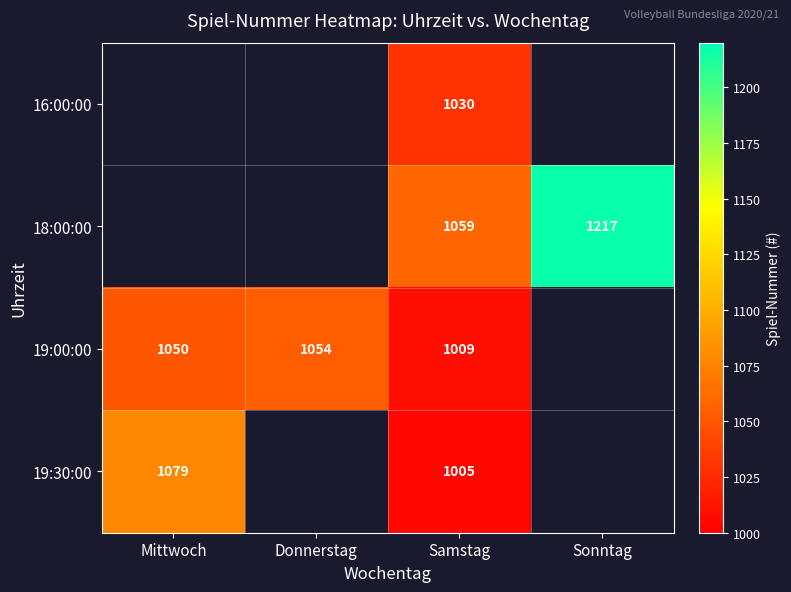

The 19:00:00 series shows 1050 at Mittwoch. True or false?

True